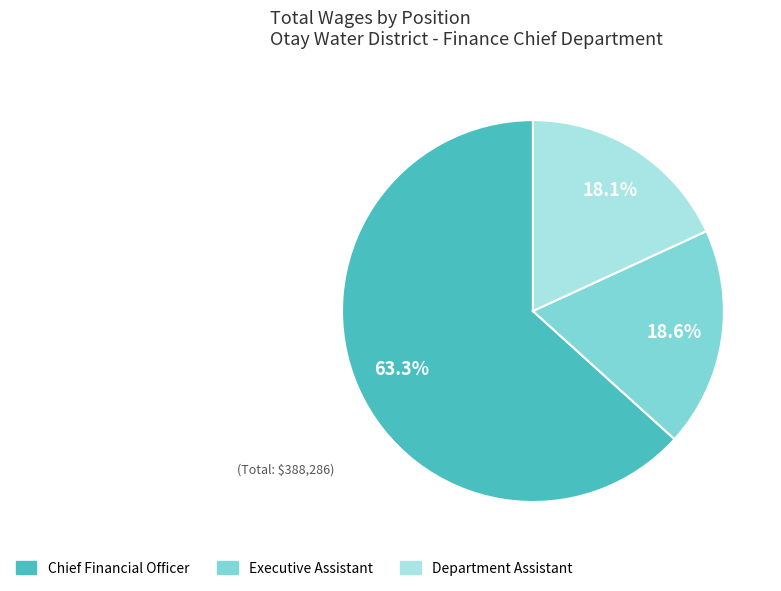

What percentage is the Executive Assistant slice, to the nearest percent?

19%